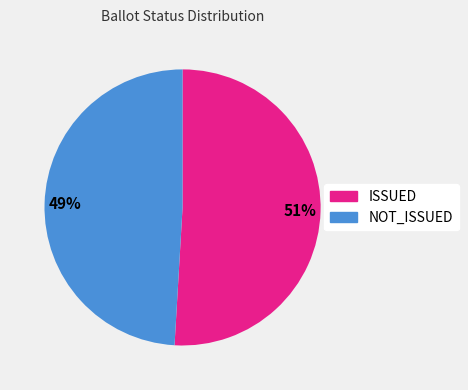

Count the number of slices in the pie.

2